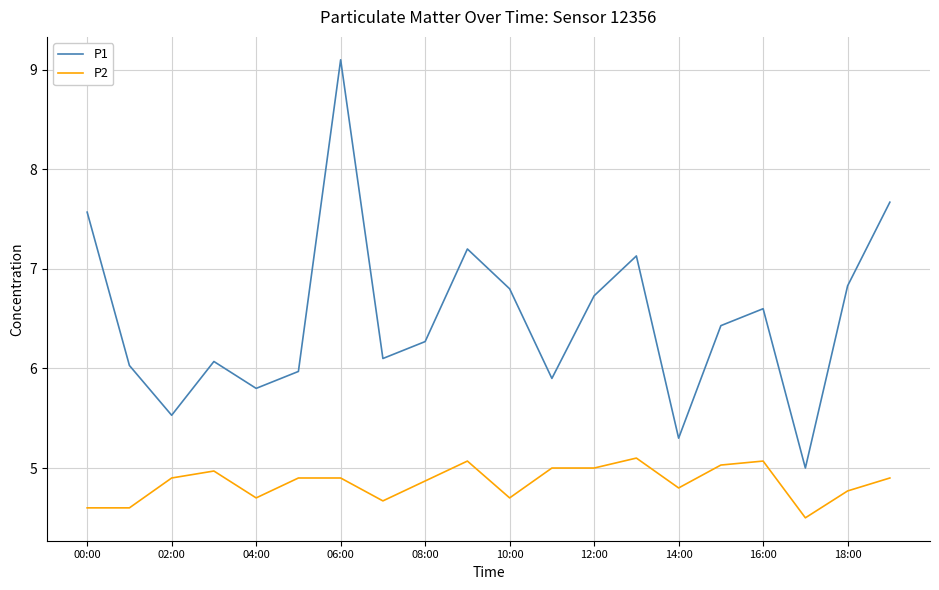

Which series has the largest total across all categories?

P1